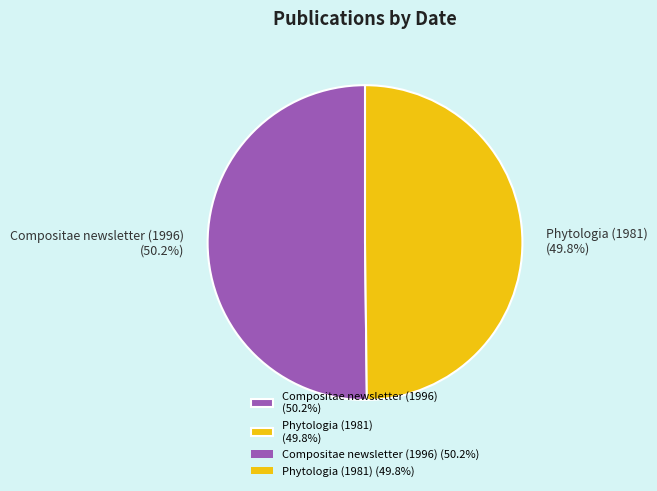

Does any single category account for the majority?

Yes